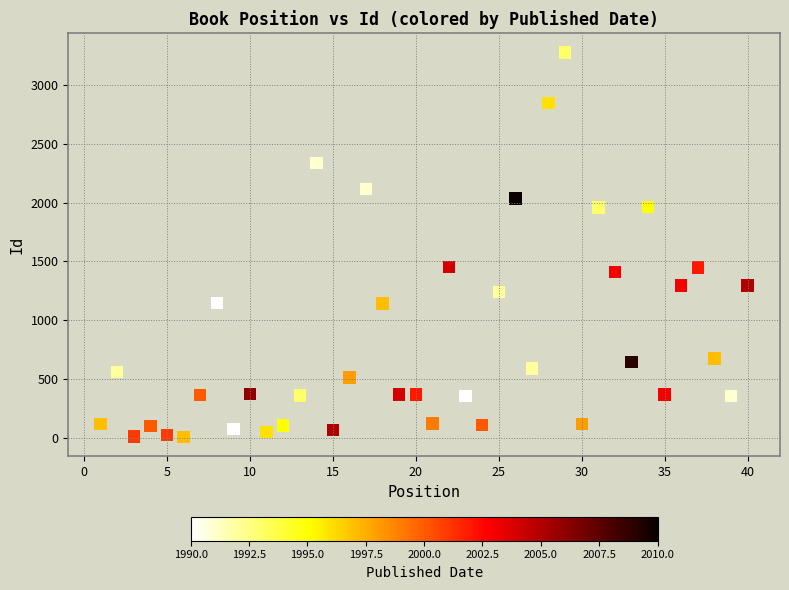

What is the range of Y values (max minus min)?

3276